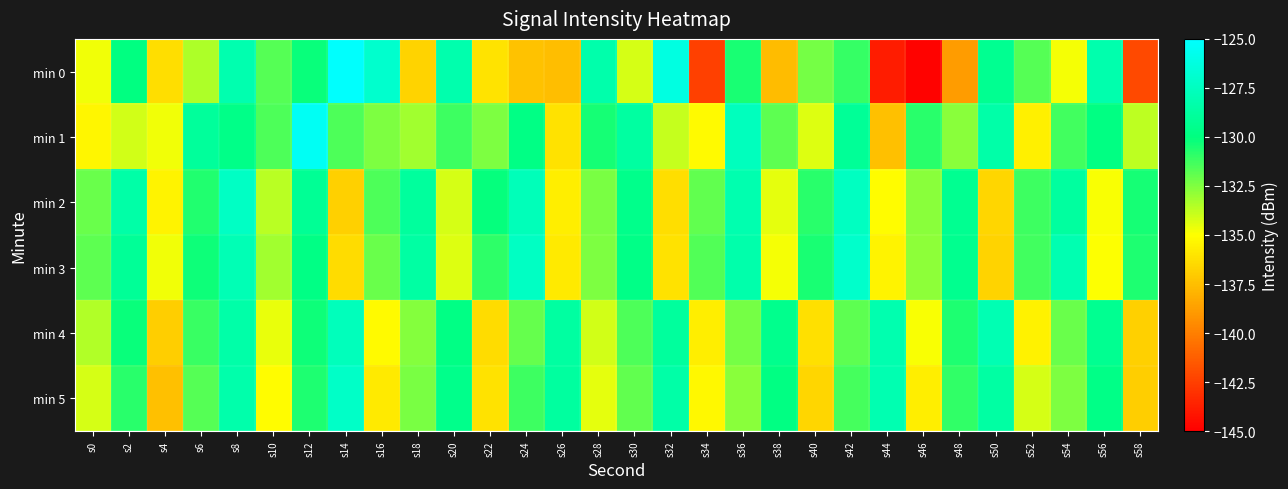

Between s20 and s30, which series saw the biggest shift?

min 0